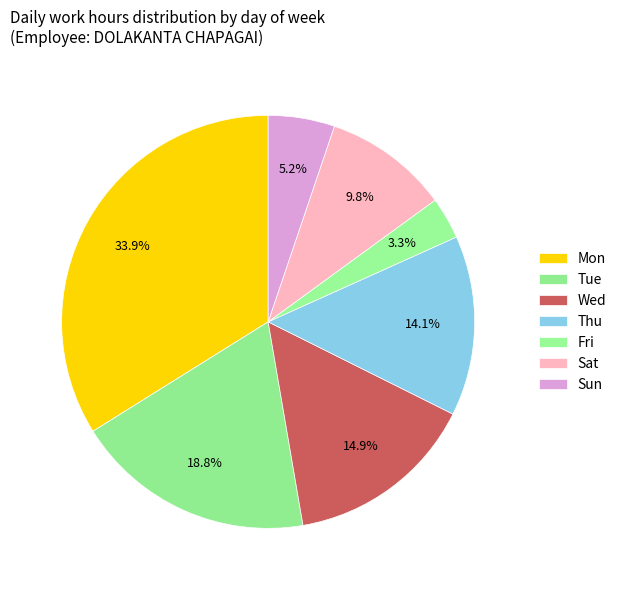

How many slices are in this pie chart?

7